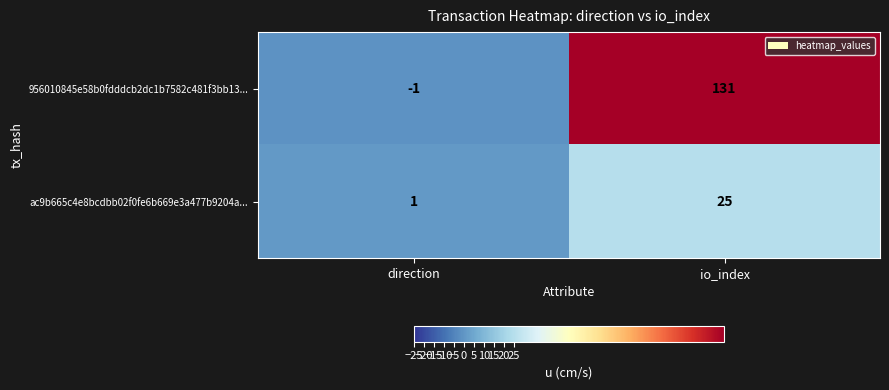

Which series has the largest total across all categories?

956010845e58b0fdddcb2dc1b7582c481f3bb13...